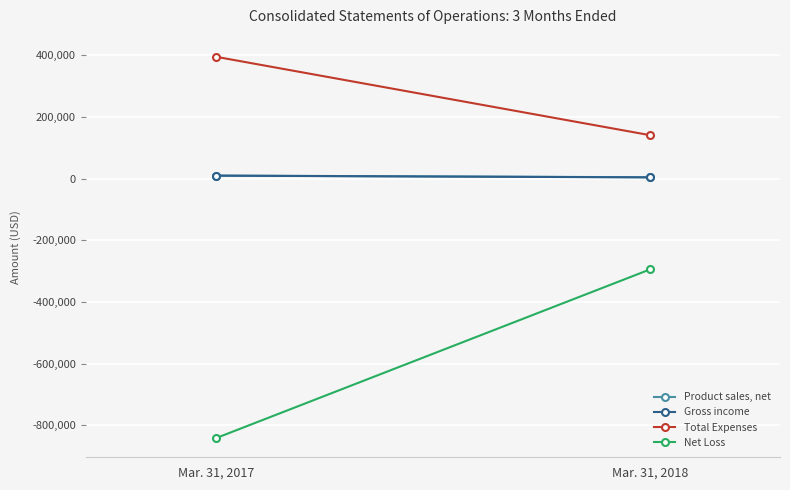

Rank the series at Mar. 31, 2017 from highest to lowest value.

Total Expenses, Product sales, net, Gross income, Net Loss